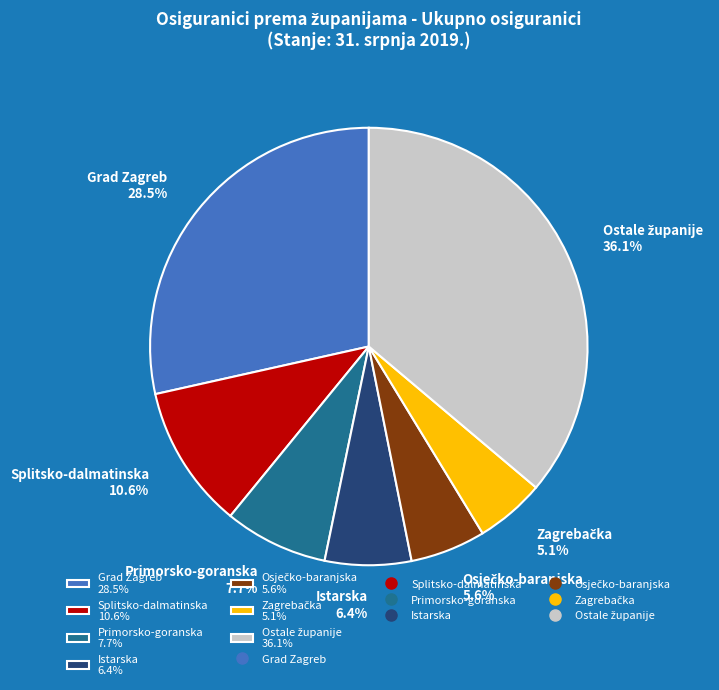

What portion of the pie excludes Primorsko-goranska 7.7%?

92.3%